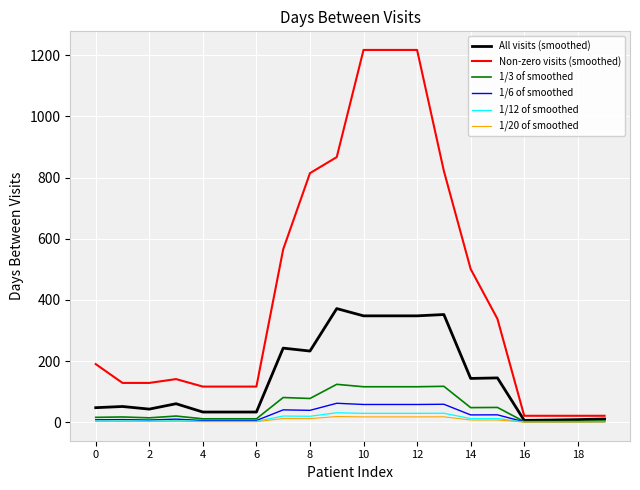

Which series has the largest range (max minus min)?

Non-zero visits (smoothed)